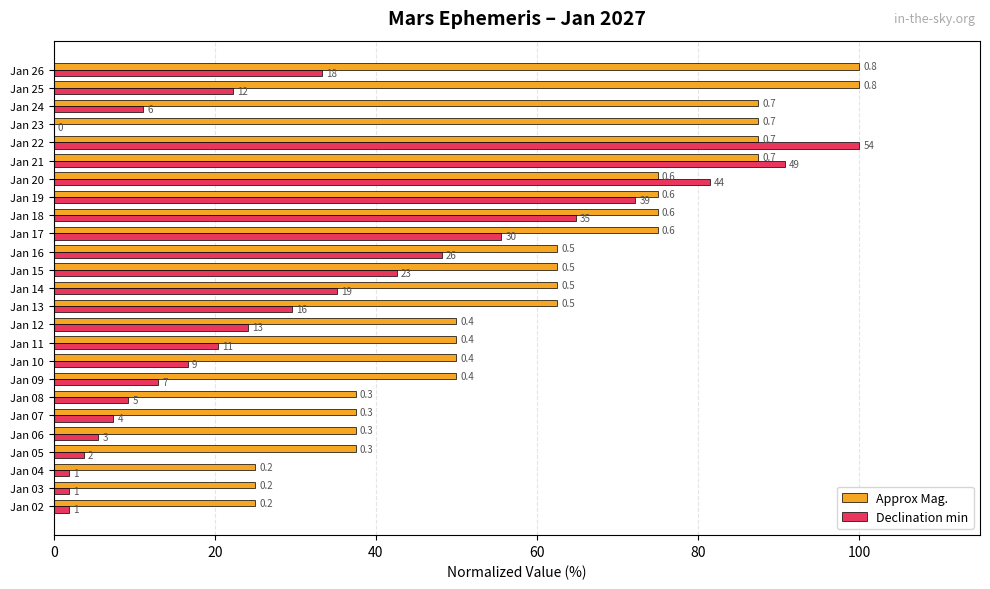

What are all the series names shown in the legend?

Approx Mag., Declination min